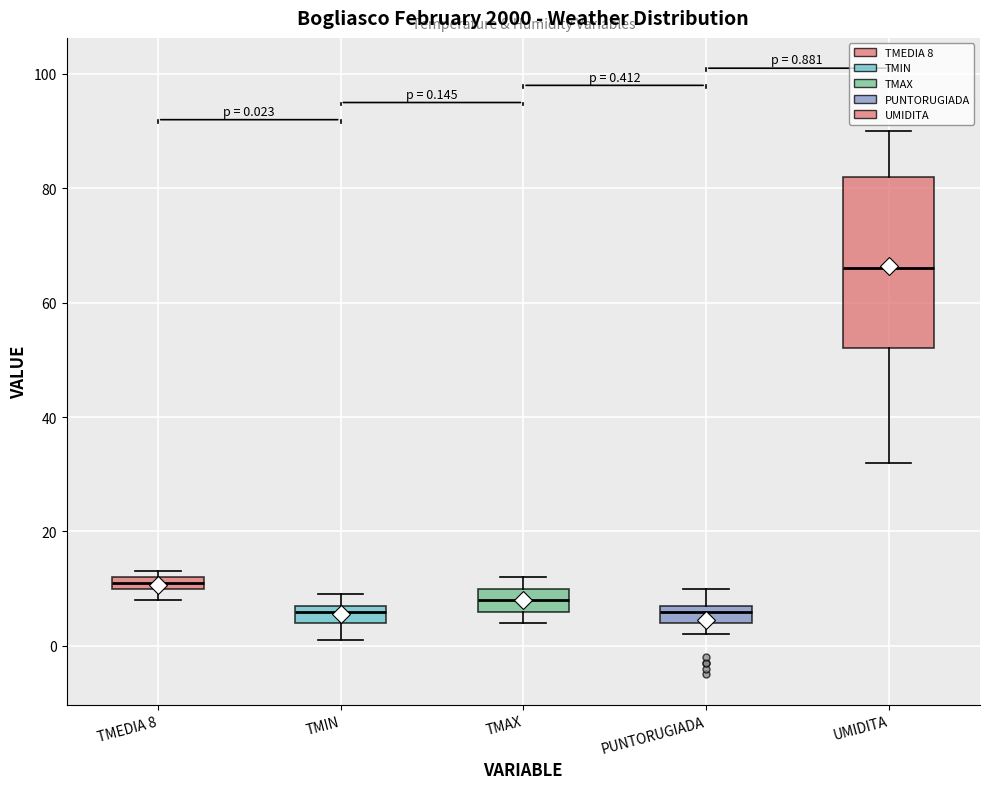

Which box is the tallest, from its lower edge to its upper edge?

UMIDITA